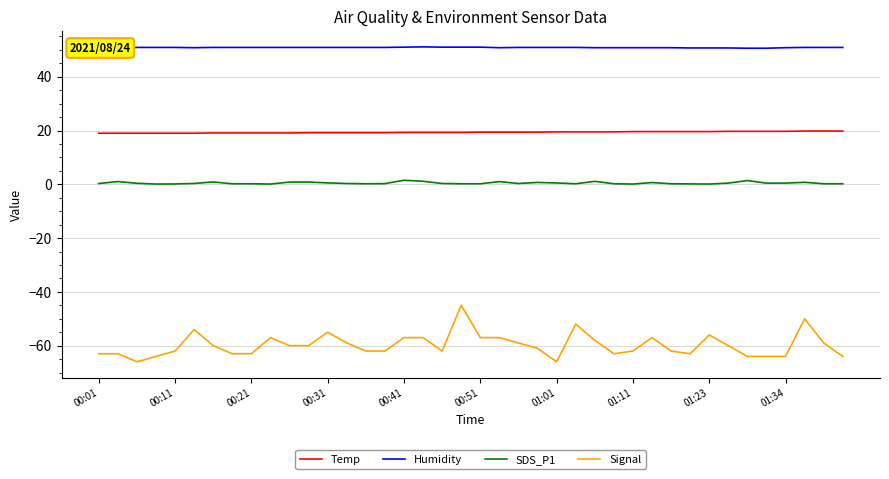

Which series has the largest total across all categories?

Humidity